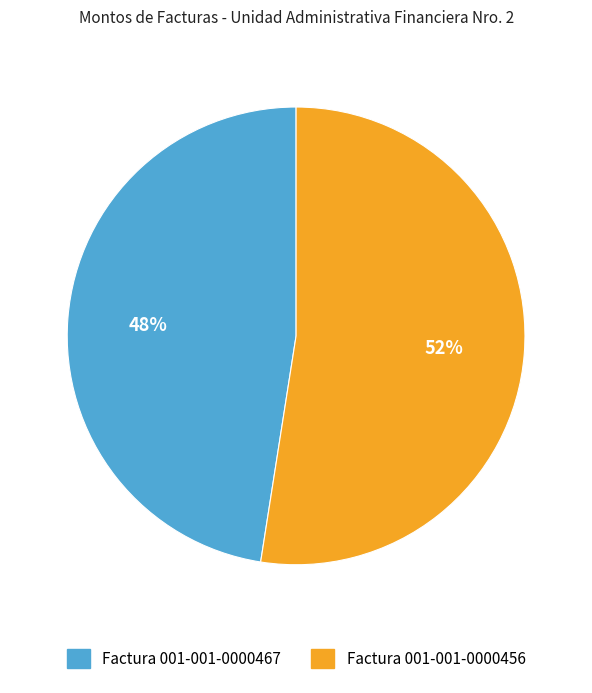

To the nearest percent, what is the combined percentage of Factura 001-001-0000467 and Factura 001-001-0000456?

100%